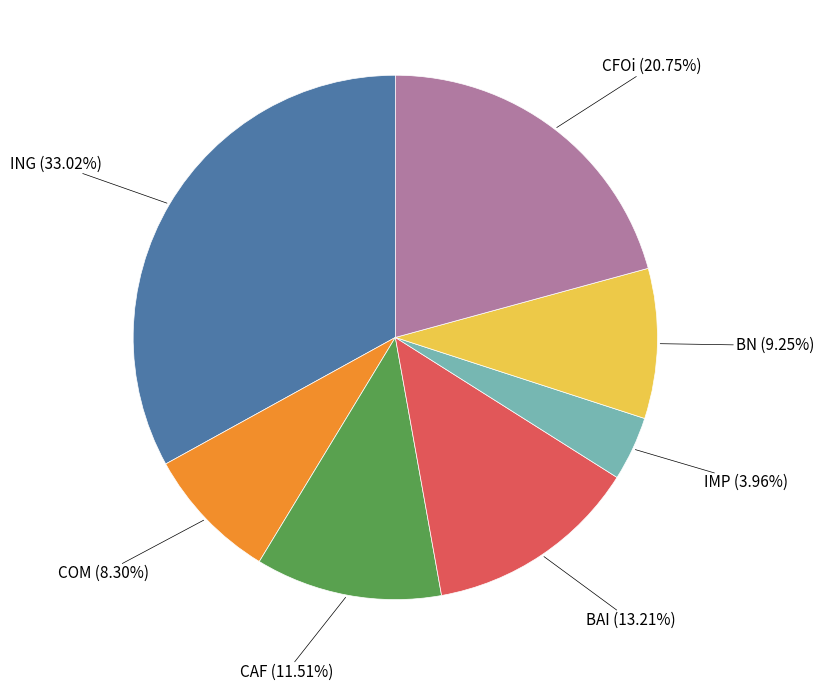

Is there any slice that represents more than half of the pie?

No